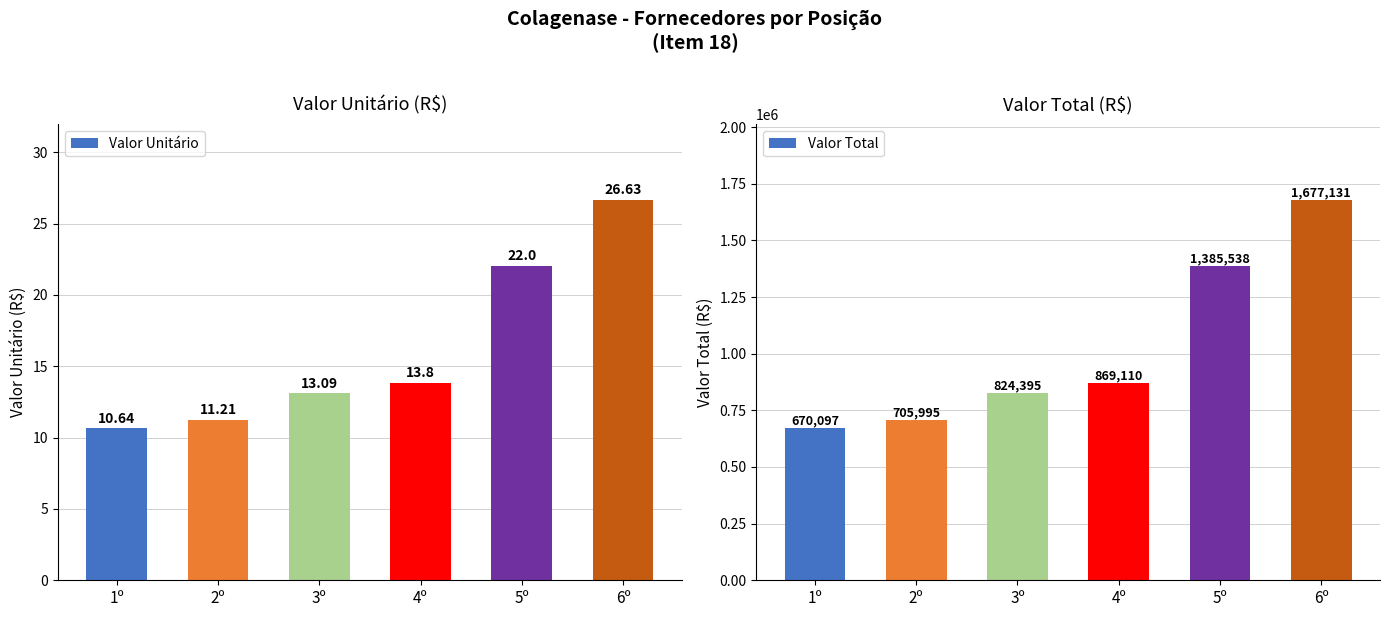

Which has a higher value, 4º or 3º?

4º